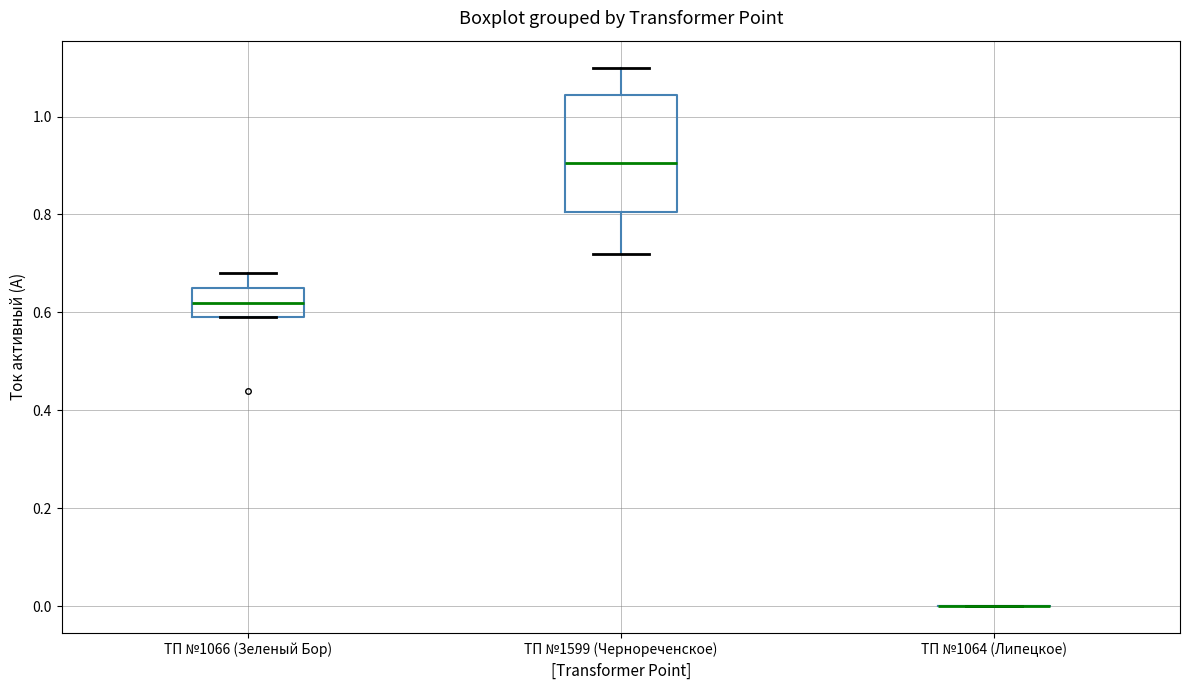

Comparing the boxes themselves (not the whiskers), which one is the tallest?

ТП №1599 (Чернореченское)